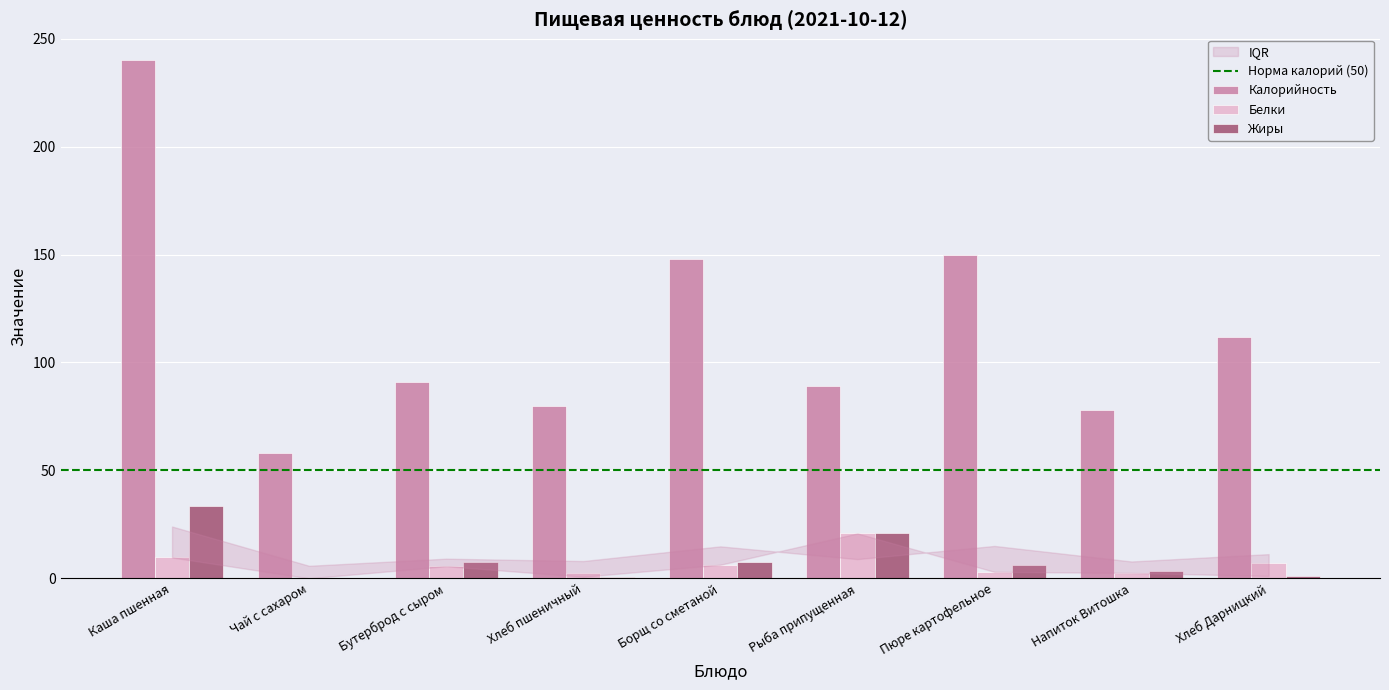

Between Хлеб пшеничный and Пюре картофельное, which series saw the biggest shift?

Калорийность